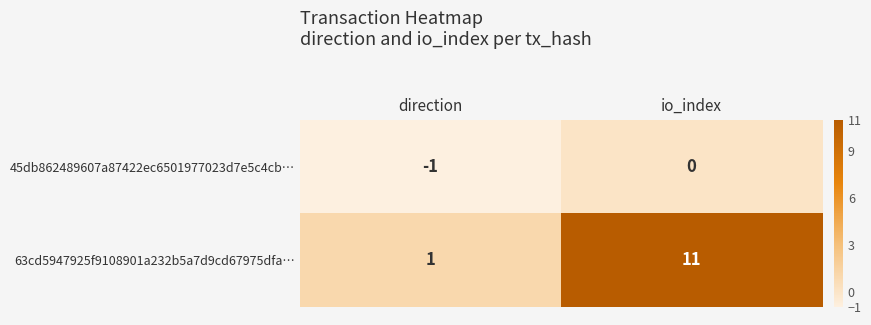

What is the sum of all 63cd5947925f9108901a232b5a7d9cd67975dfa… values?

12